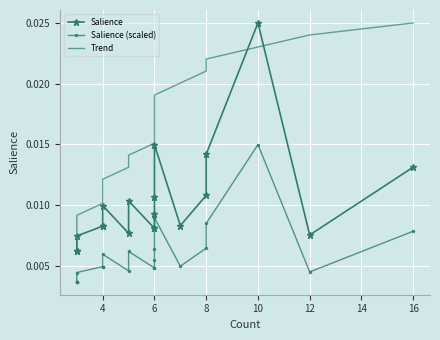

Which series has the largest range (max minus min)?

Salience